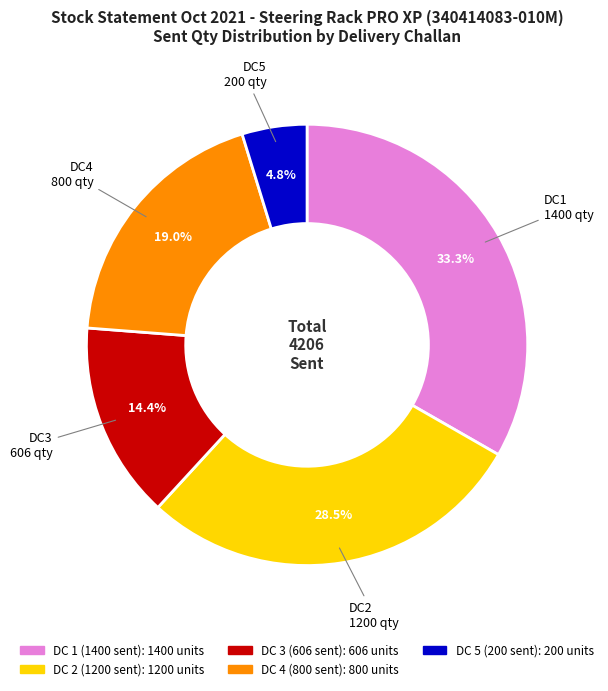

Rank the categories by value from lowest to highest.

DC 5 (200 sent), DC 3 (606 sent), DC 4 (800 sent), DC 2 (1200 sent), DC 1 (1400 sent)